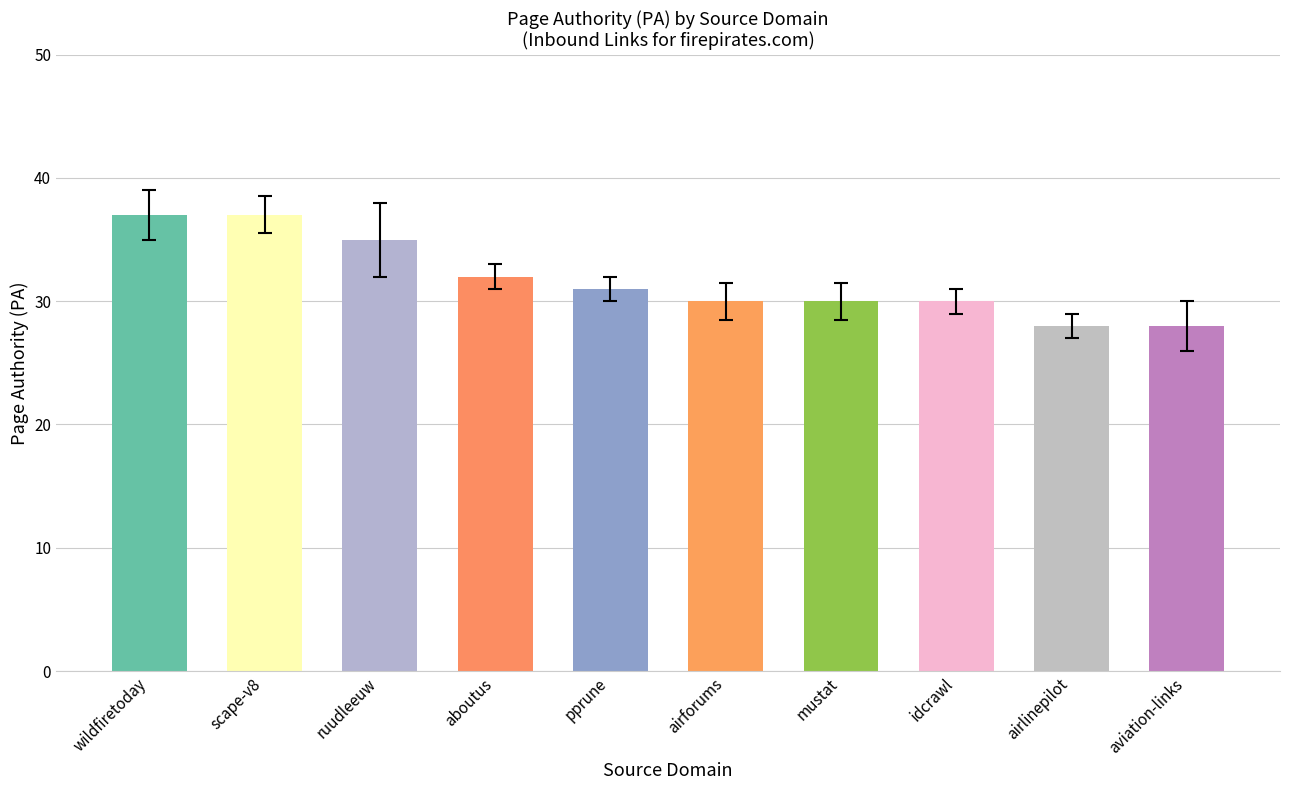

What is the label of the 10th bar from the left?

aviation-links